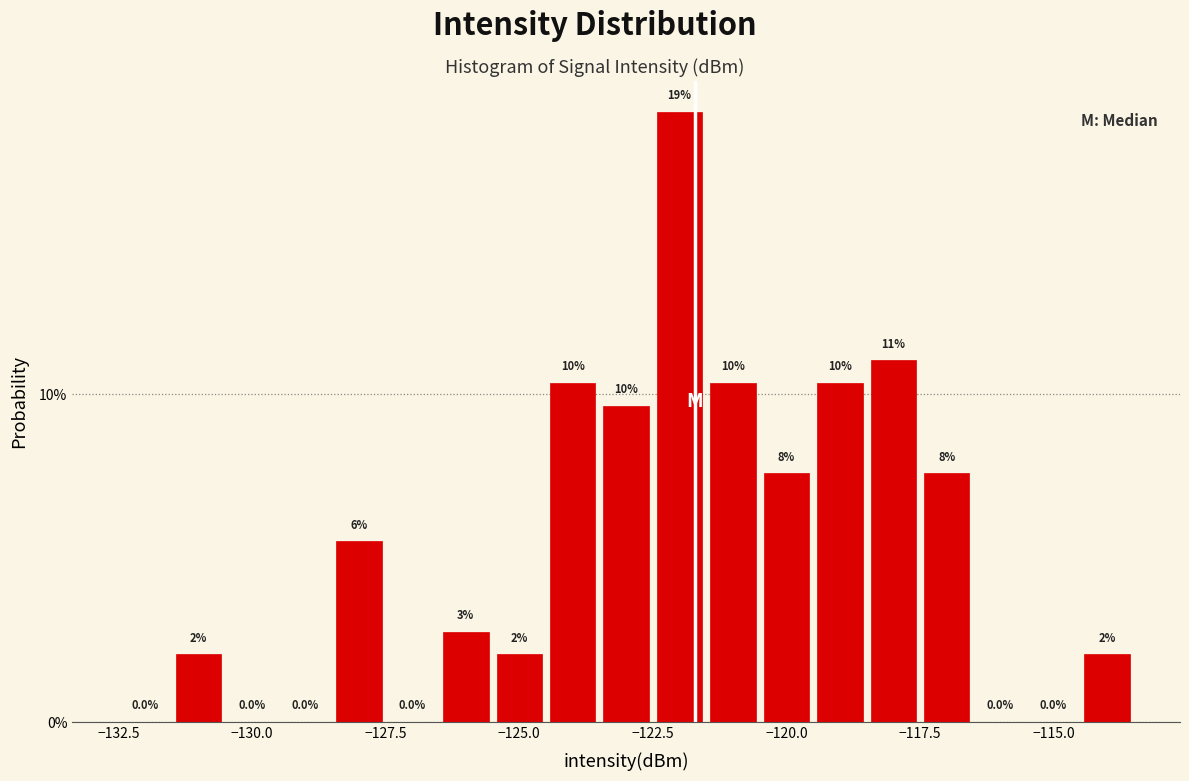

Read against the x-axis, roughly where is the centre of the tallest bar?

-122.0